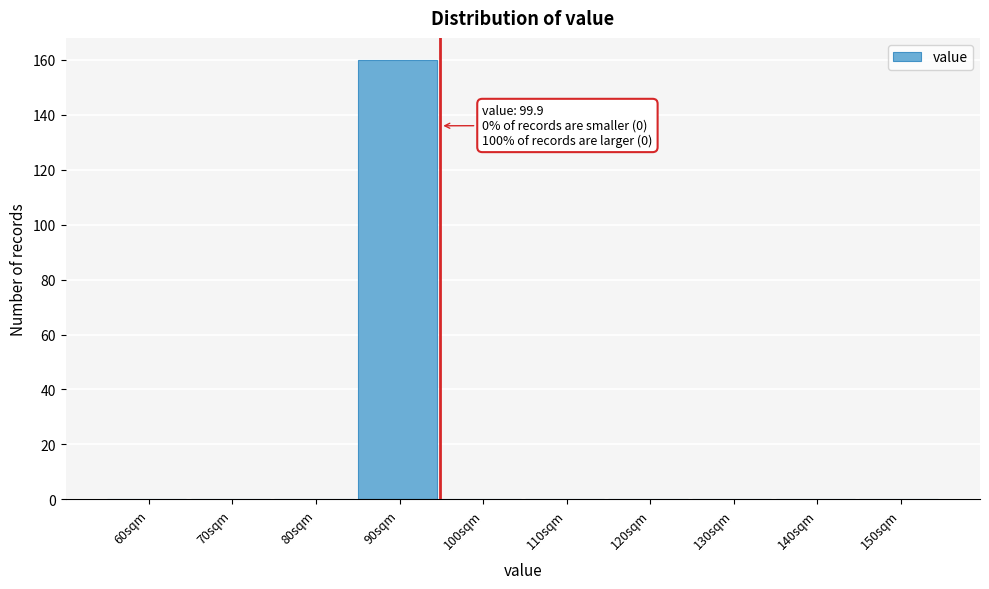

Reading left to right, what are all the values shown in this chart?

60sqm=0	70sqm=0	80sqm=0	90sqm=160	100sqm=0	110sqm=0	120sqm=0	130sqm=0	140sqm=0	150sqm=0